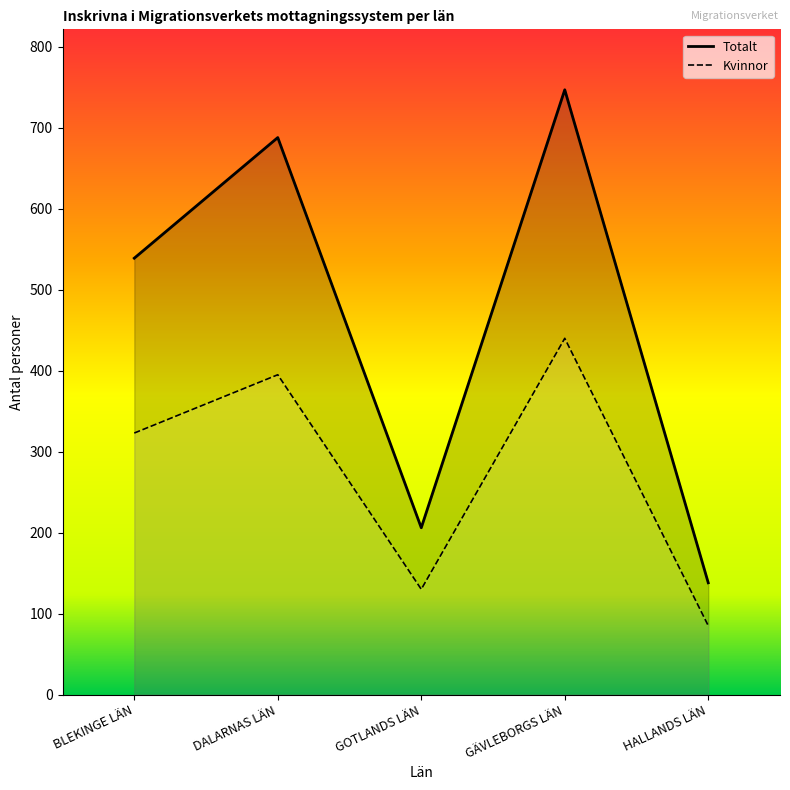

At which category is the sum across all series the highest?

GÄVLEBORGS LÄN